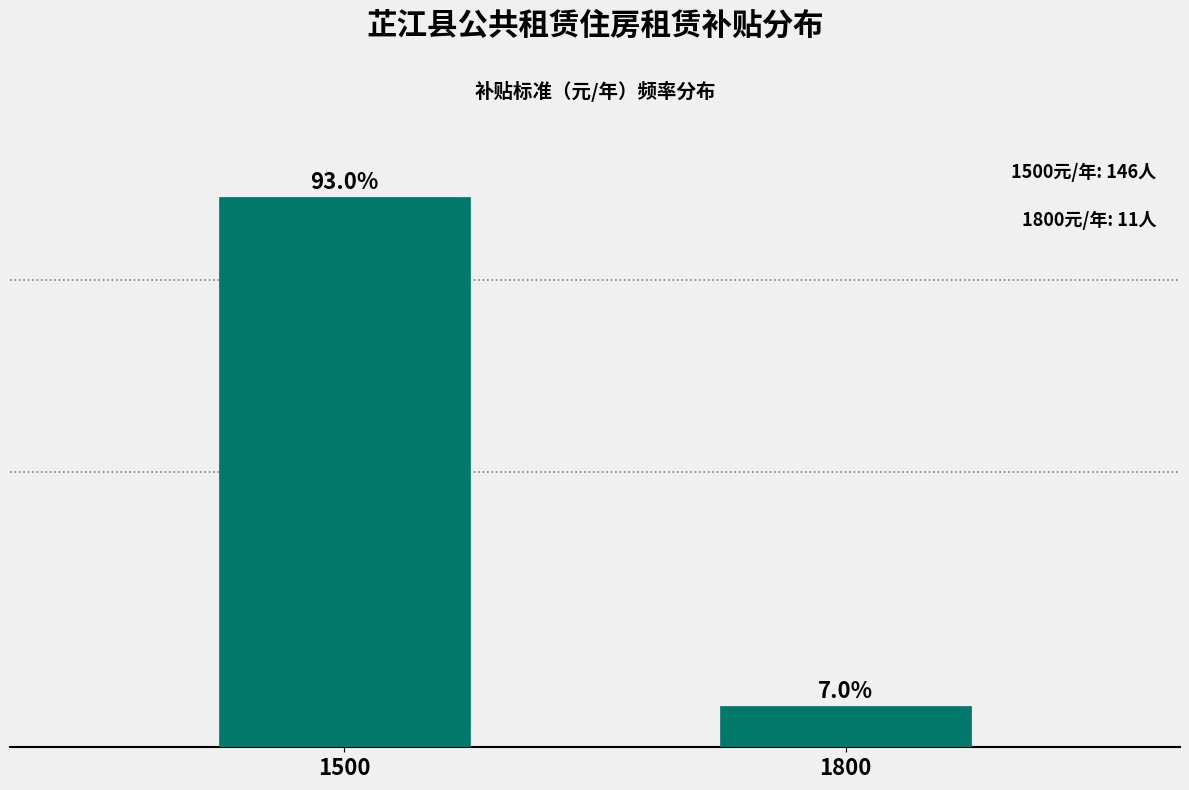

Reading left to right, transcribe all the data shown in this chart.

1500=93.0	1800=7.0